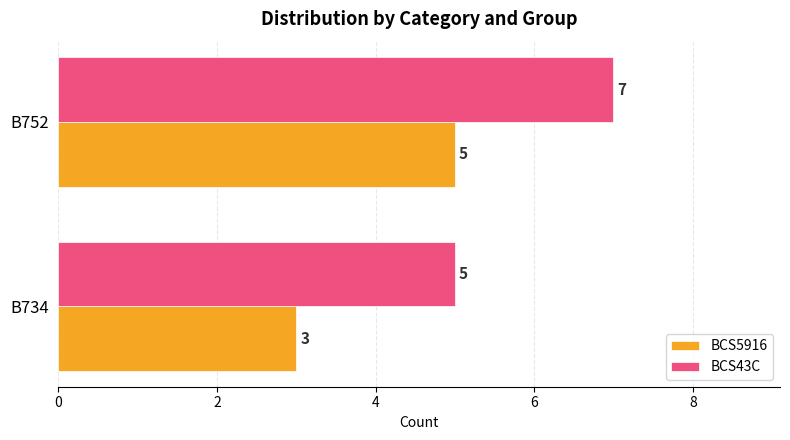

At which label is BCS5916 closest to 4?

B734